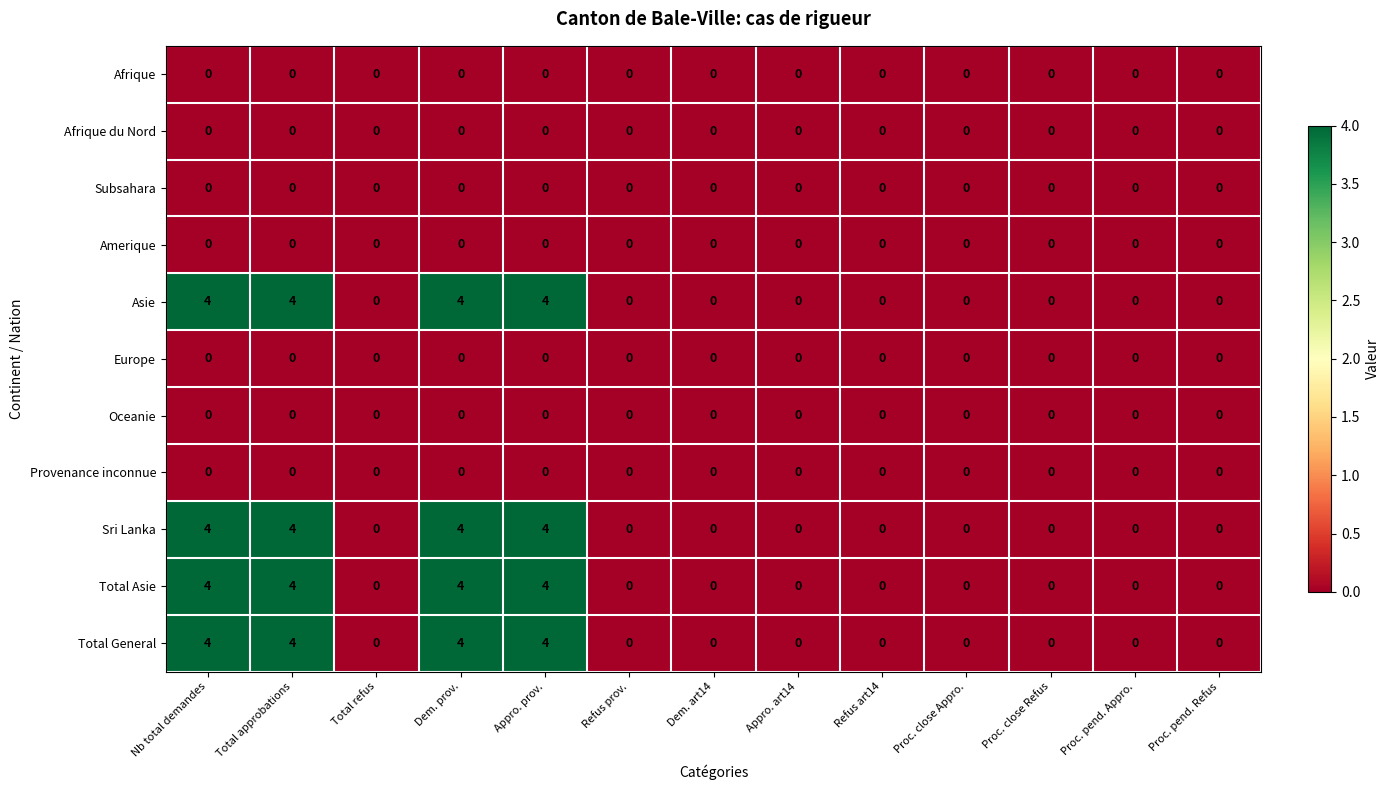

How many categories are shown in the chart?

13